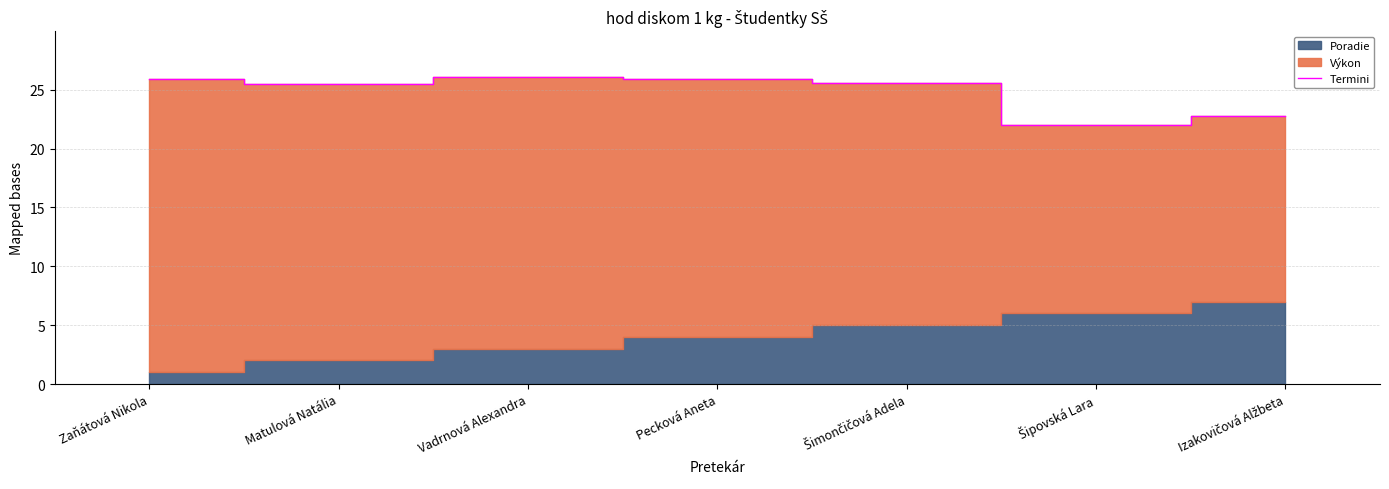

What position from the right is Izakovičová Alžbeta?

1